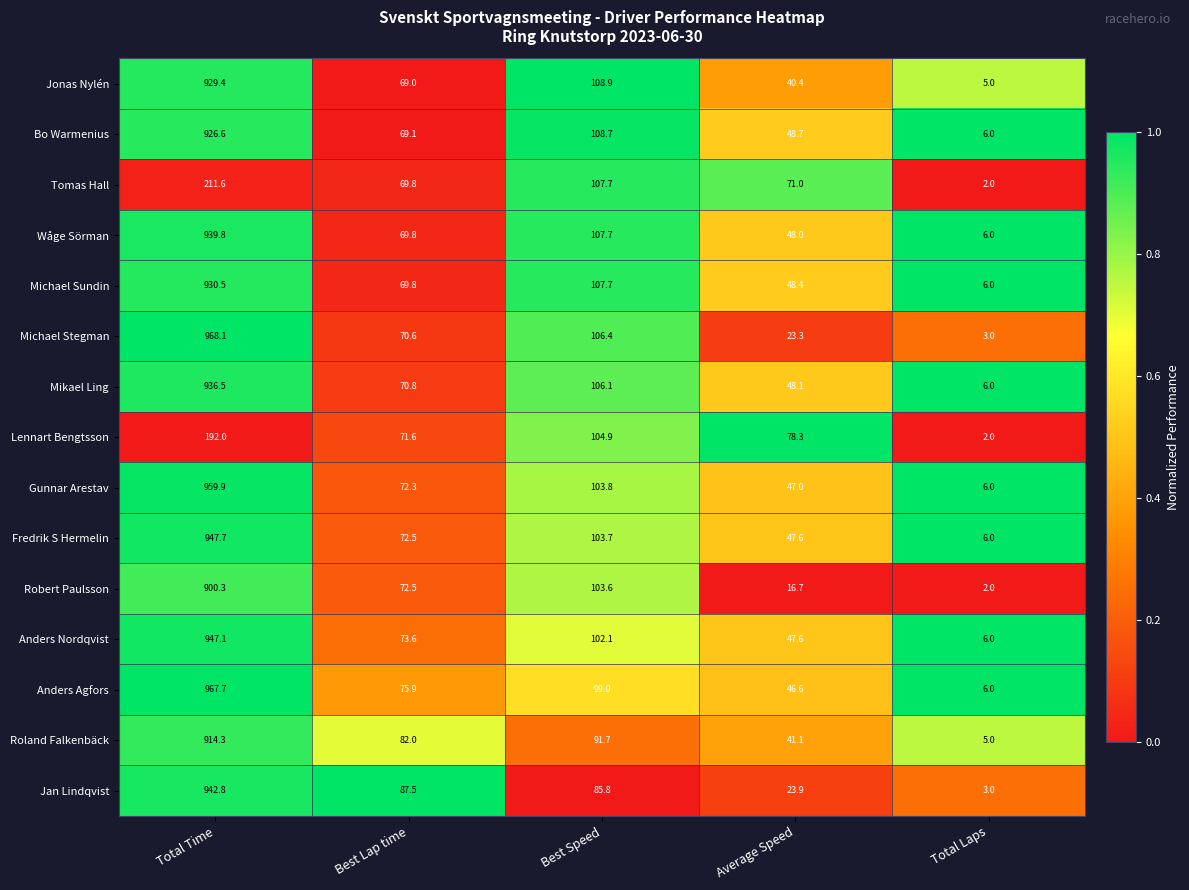

Which series has the largest range (max minus min)?

Michael Stegman